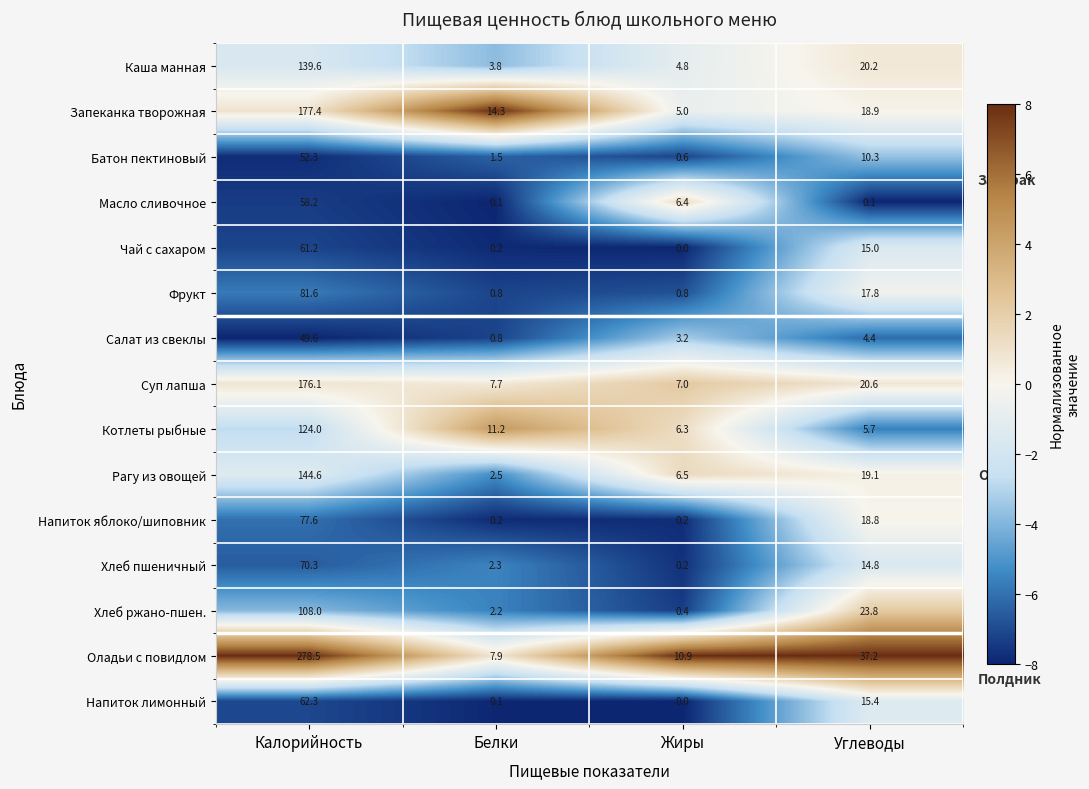

The value of Хлеб пшеничный at Жиры is 0.2. True or false?

True